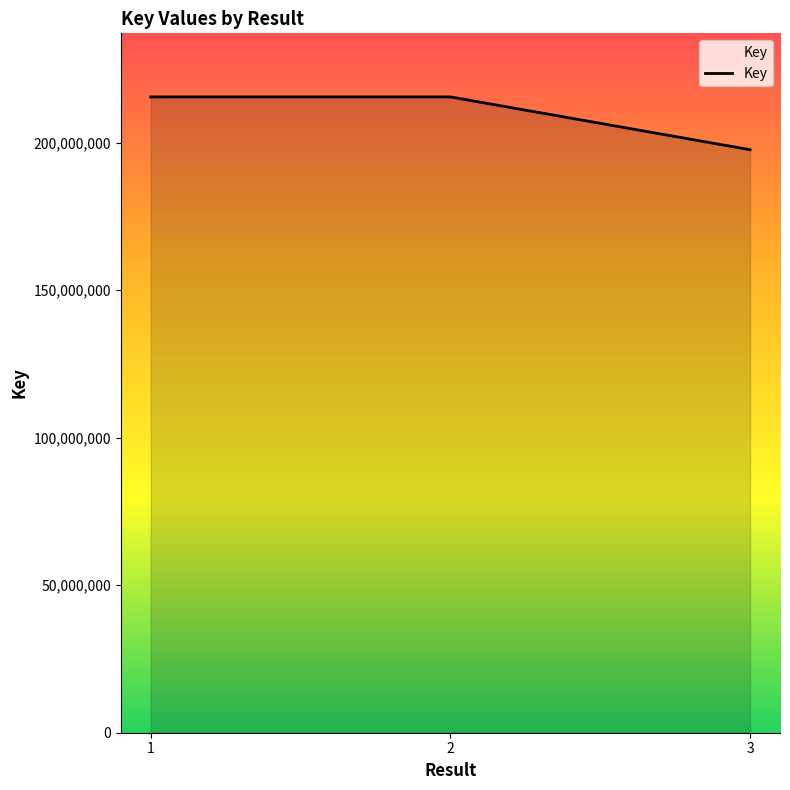

Is it true that the value at 3 is 197584383?

True